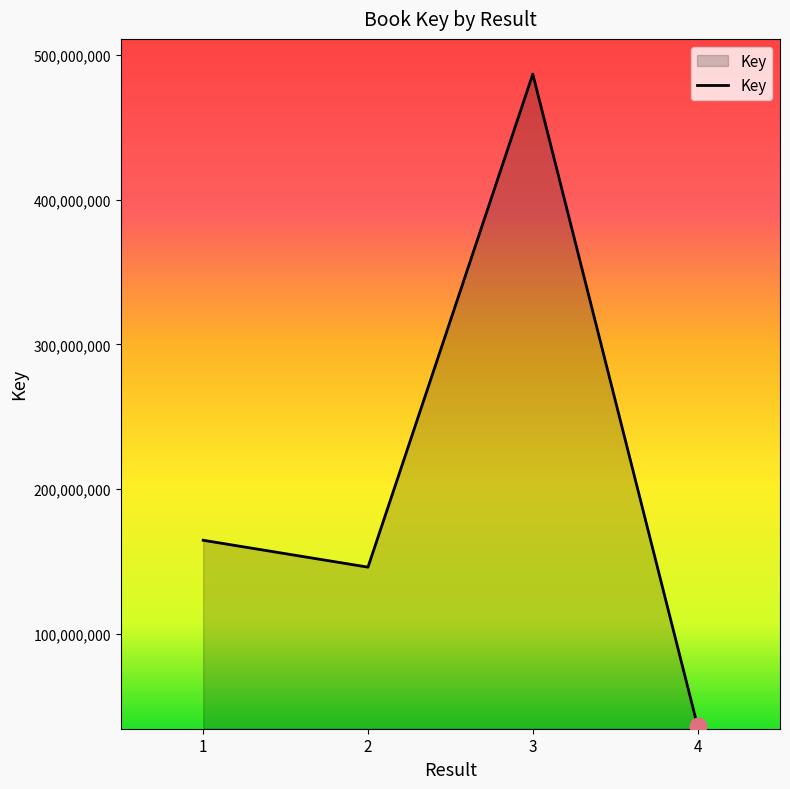

What is the approximate value at 4, to the nearest 50?

36220650